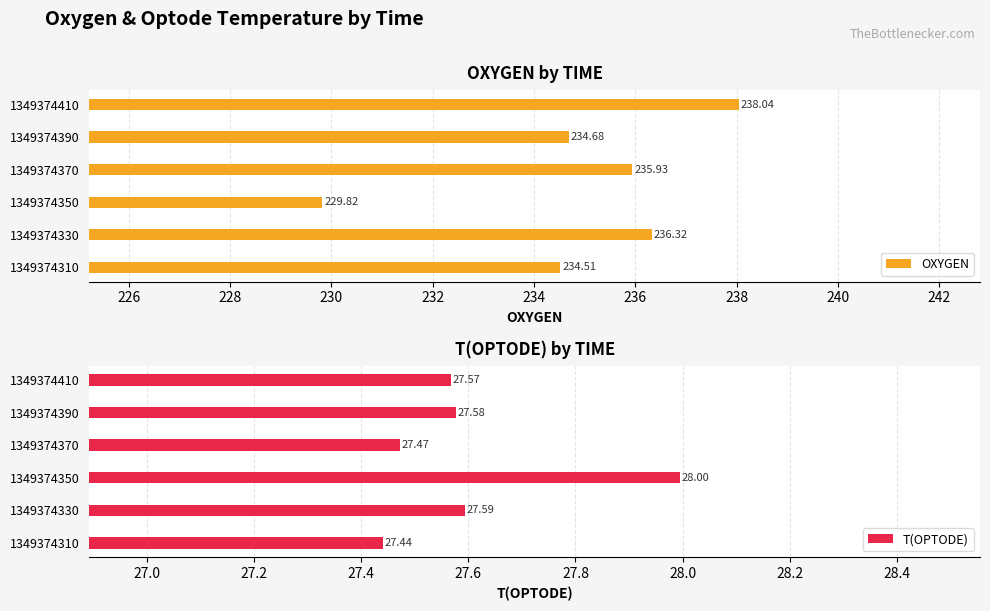

Rank the series by their average value, from highest to lowest.

OXYGEN, T(OPTODE)